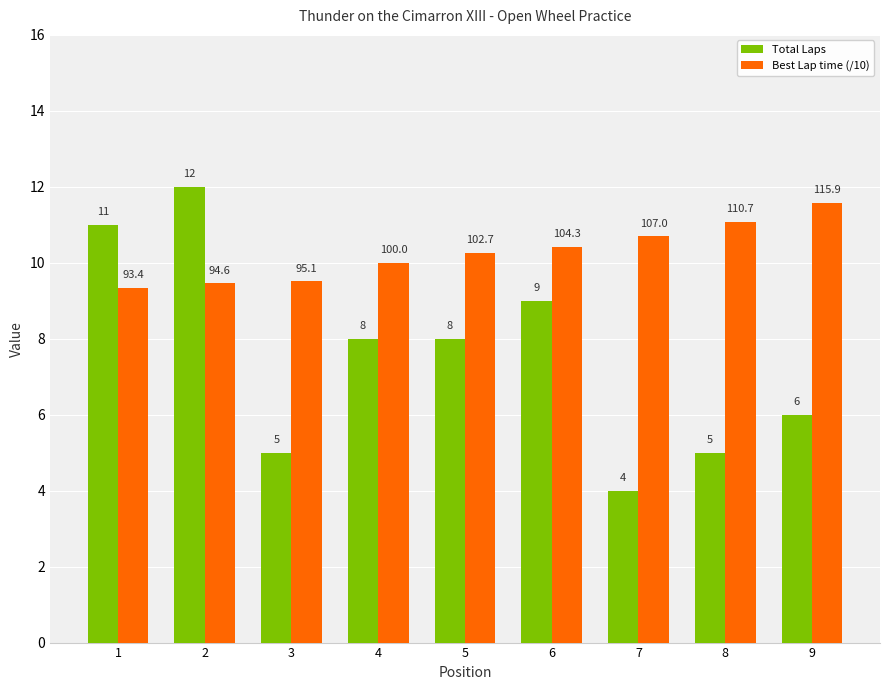

Is the value of Total Laps at 6 greater than the value of Best Lap time (/10) at 6?

No